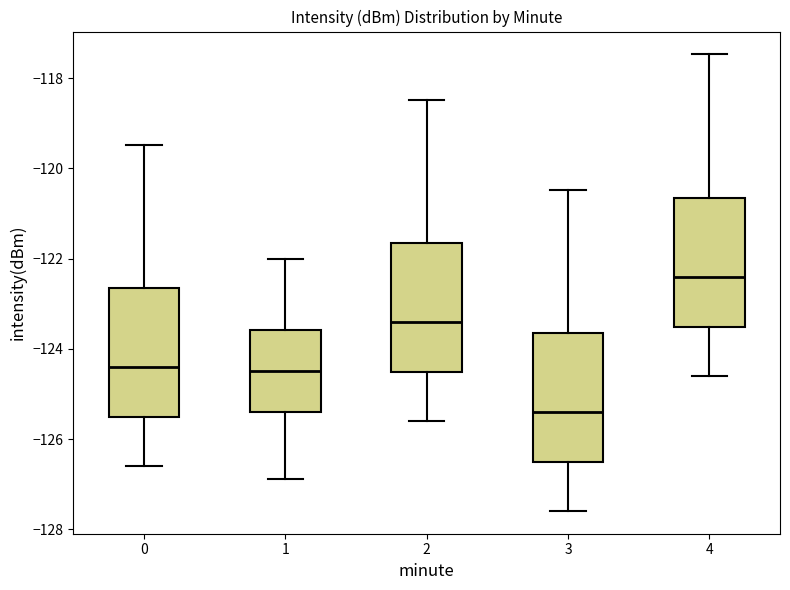

Reading left to right, read every box against the y-axis: the position of its median line, the range the box covers, and the ends of its whiskers. The values are not printed on the chart, so give them approximately, as read against the axis.

0: median -124.4, box -125.6 to -122.6, whiskers -126.6 to -119.4
1: median -124.4, box -125.4 to -123.6, whiskers -126.8 to -122.0
2: median -123.4, box -124.6 to -121.6, whiskers -125.6 to -118.4
3: median -125.4, box -126.6 to -123.6, whiskers -127.6 to -120.4
4: median -122.4, box -123.6 to -120.6, whiskers -124.6 to -117.4